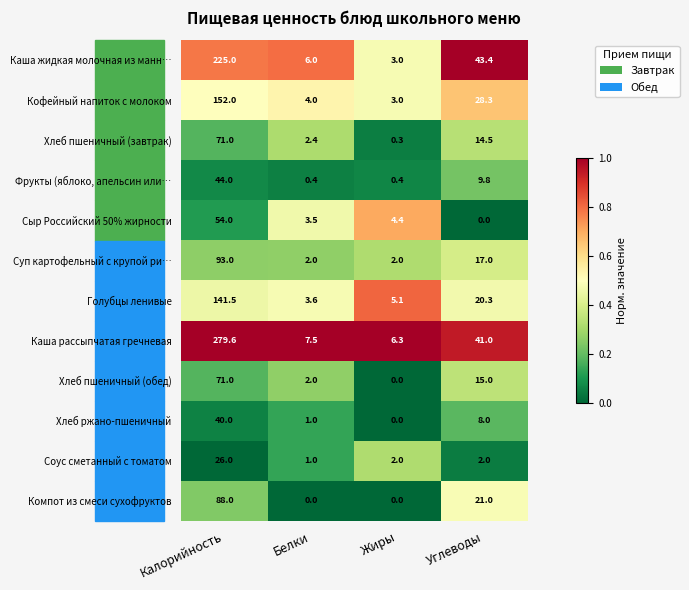

What is the difference between the highest and lowest values at Жиры?

6.3